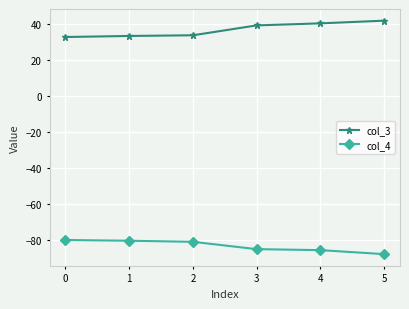

The value of col_4 at 4 is -52.7. True or false?

False